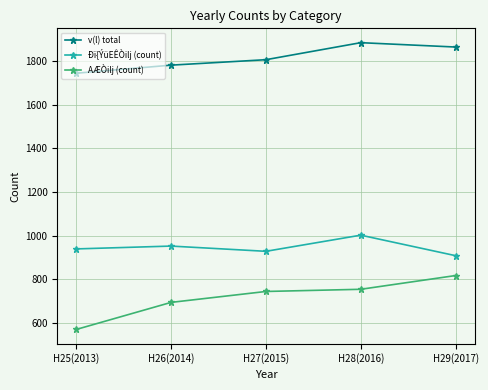

What position from the right is H28(2016)?

2